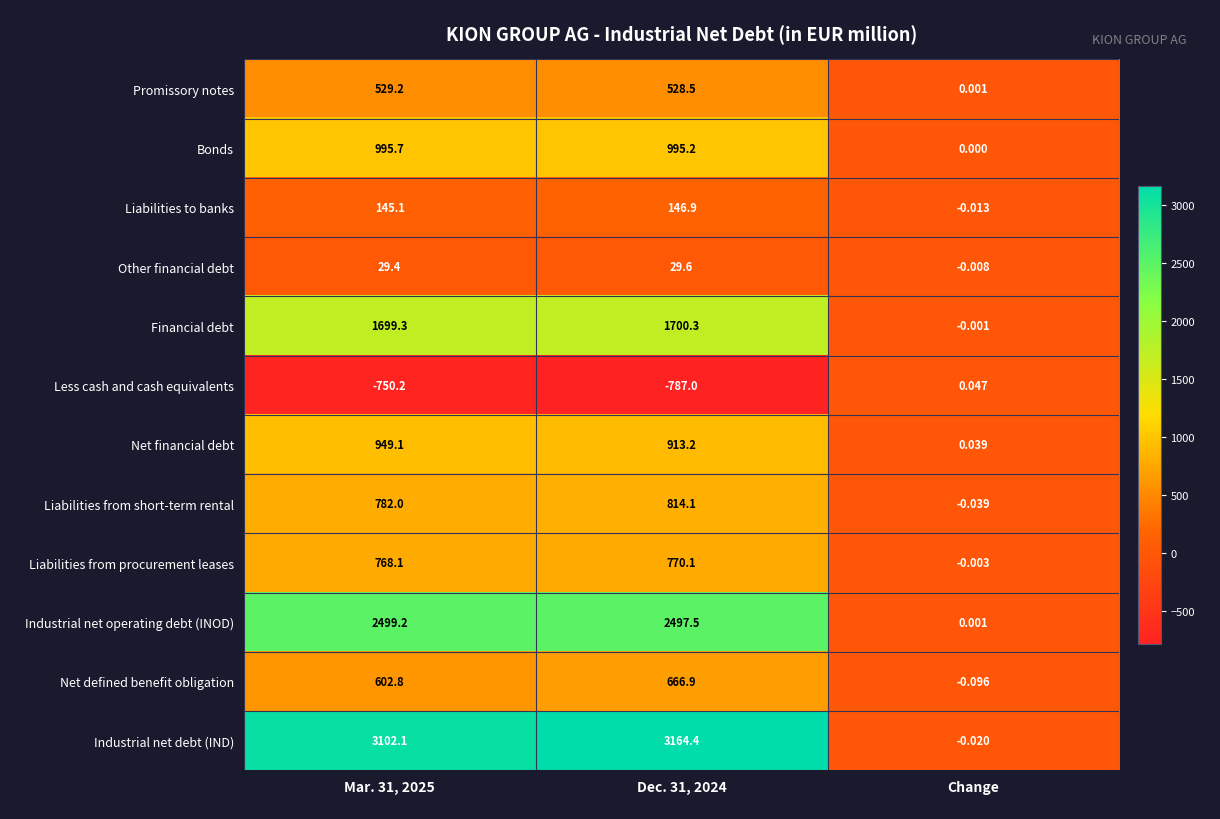

At which label is Other financial debt closest to 14?

Change